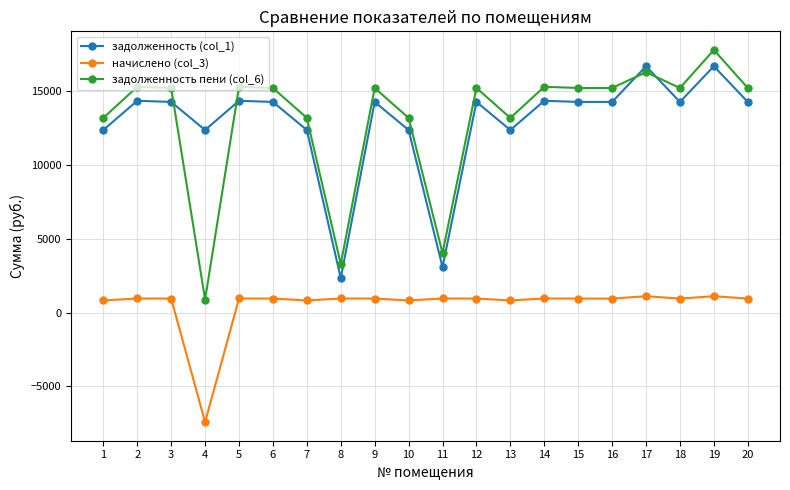

True or false: начислено (col_3) has more than 2 interior local peaks.

True